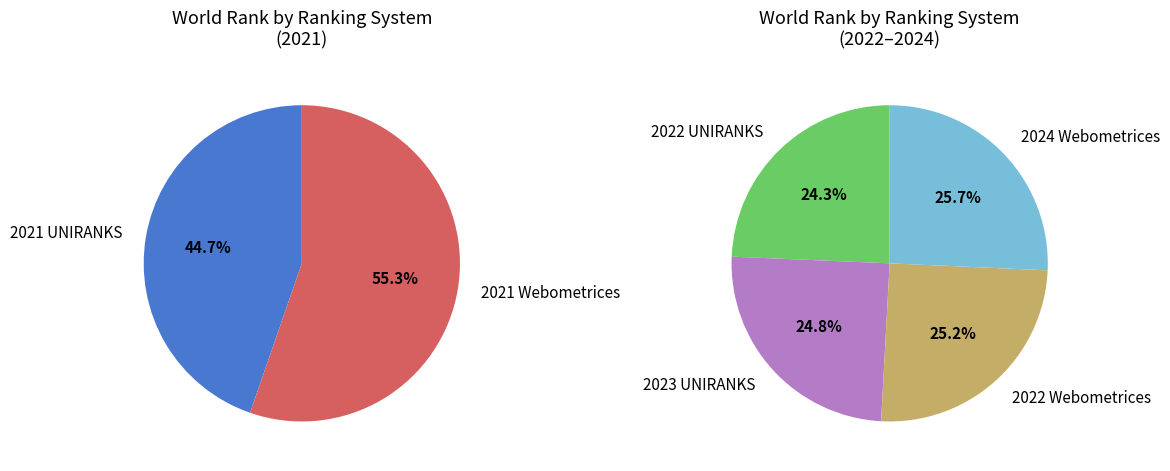

Is it true that 2023 UNIRANKS is 10% of the pie?

False